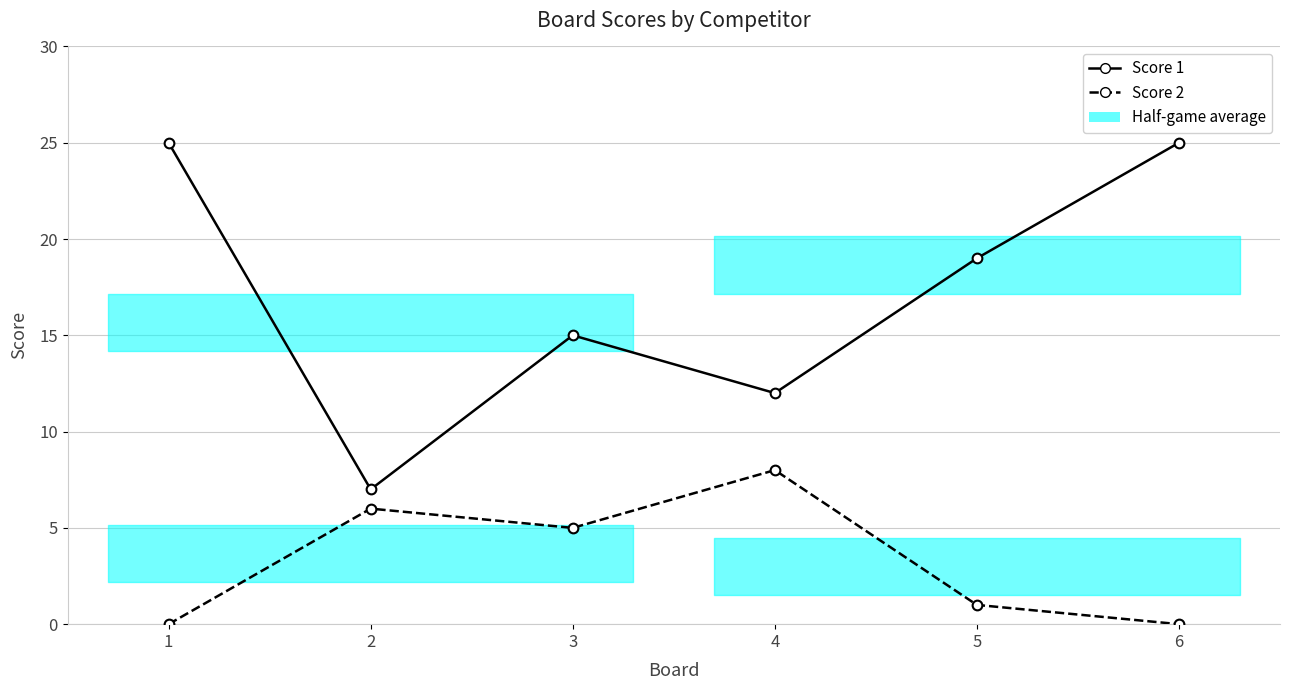

At which label is Score 2 closest to 4?

3